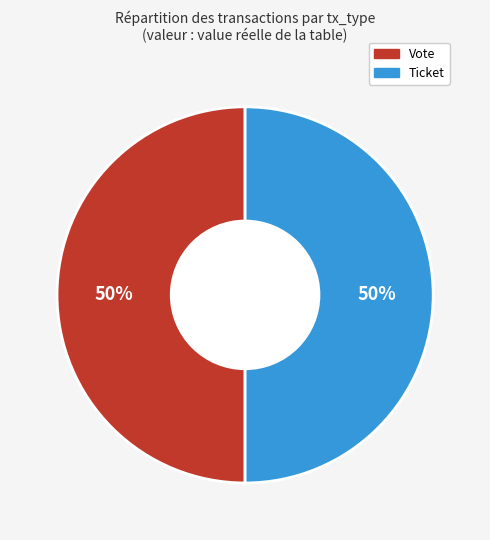

What percentage is the Vote slice, to the nearest percent?

50%